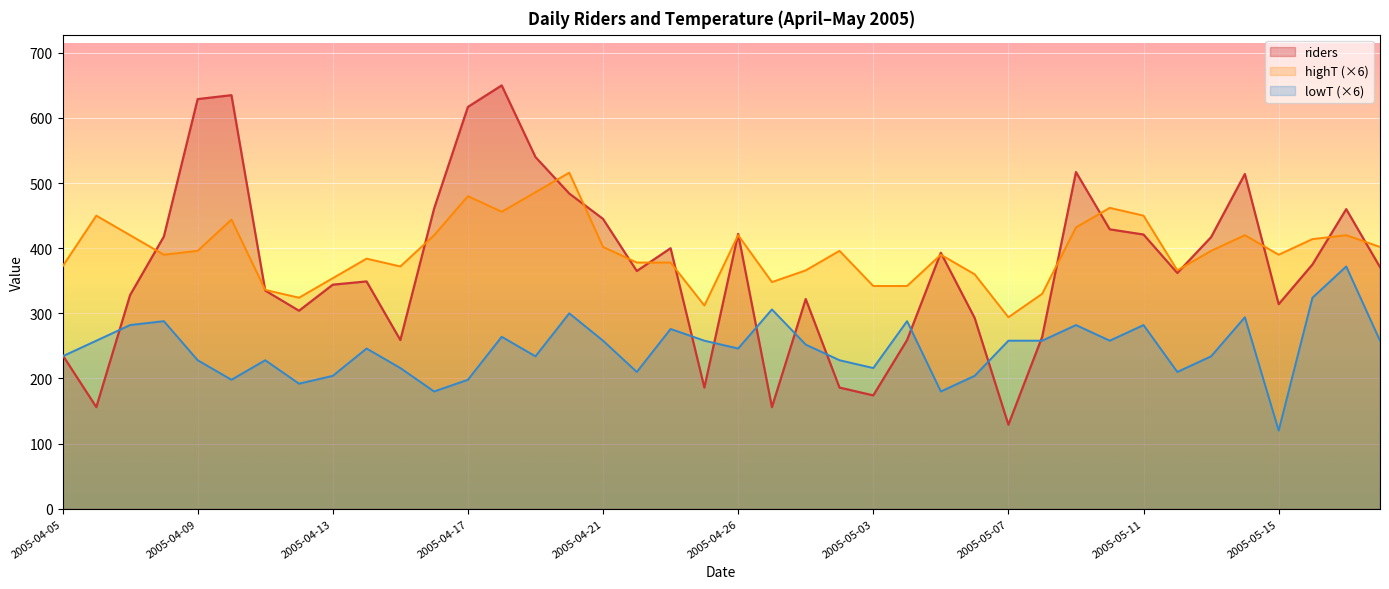

At which label does highT first exceed 396?

2005-04-06